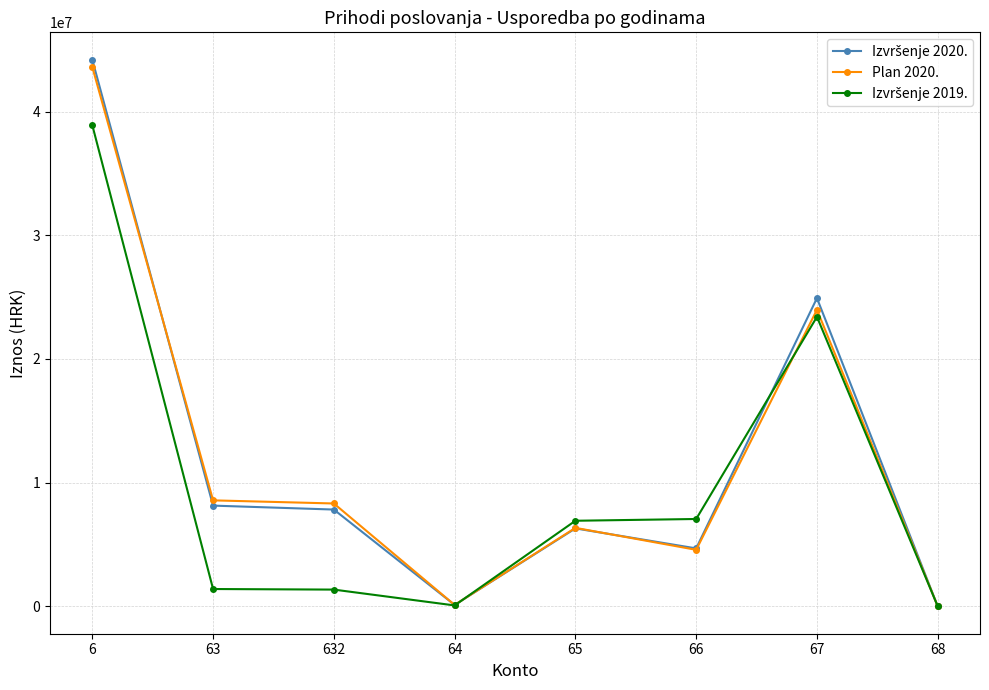

Does the chart display data point markers on the line(s)?

Yes